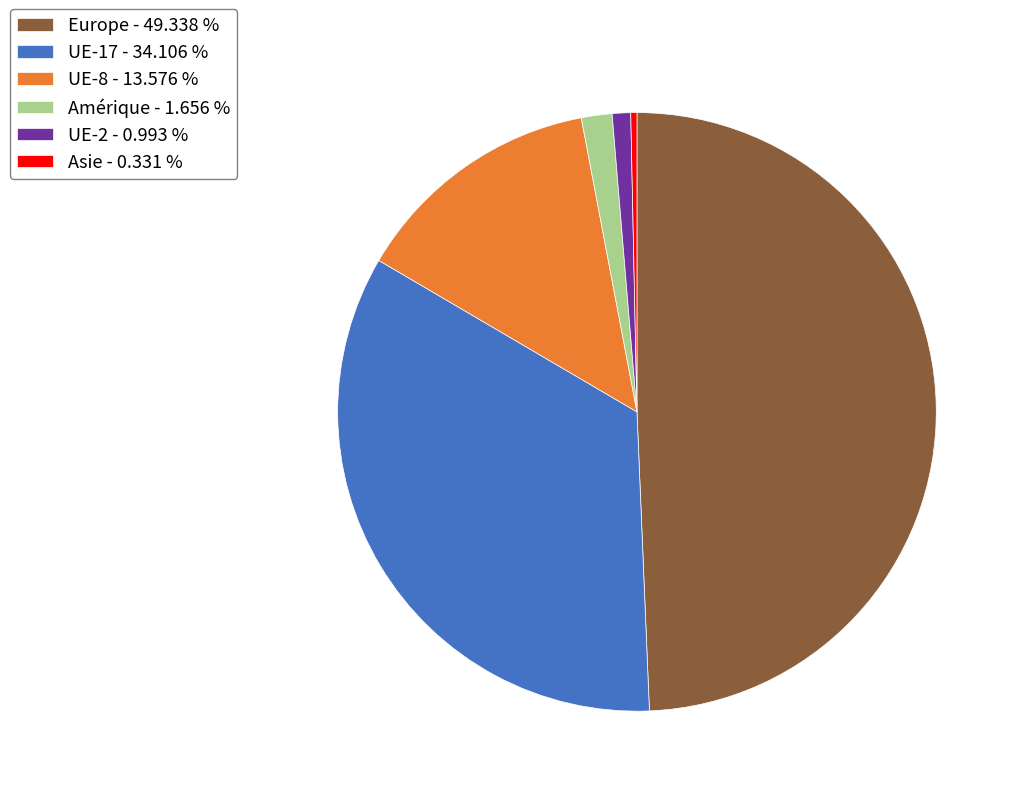

The UE-17 slice represents 43% of the pie. True or false?

False